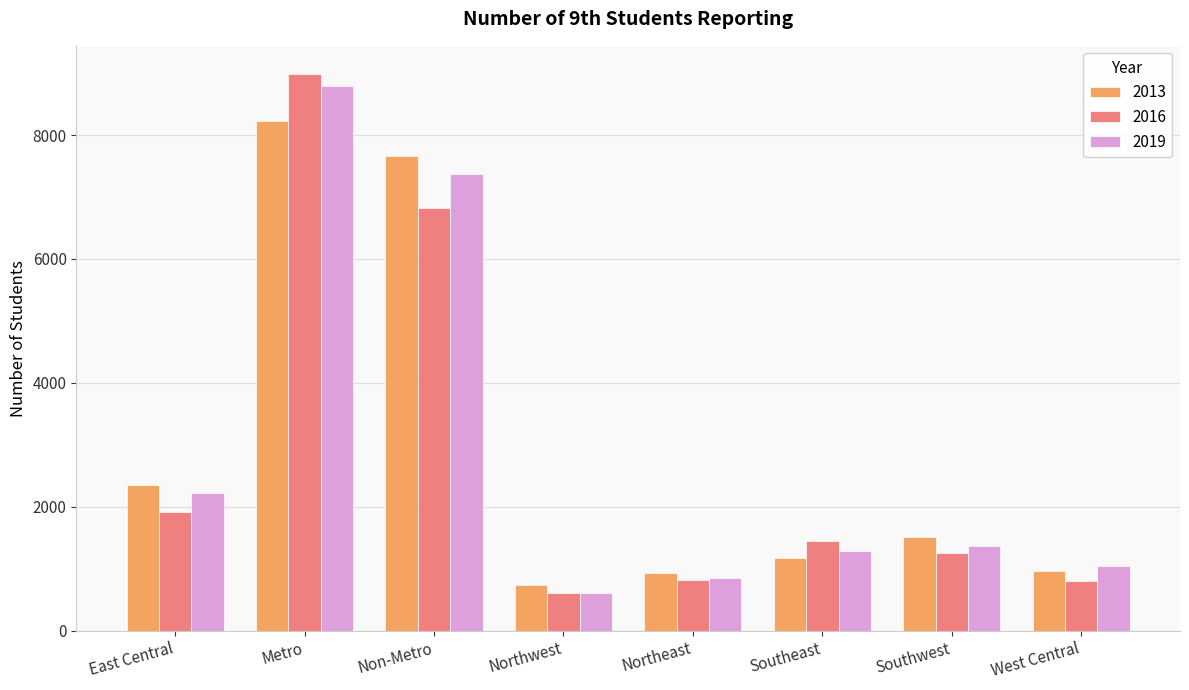

At which label does 2013 reach its peak?

Metro